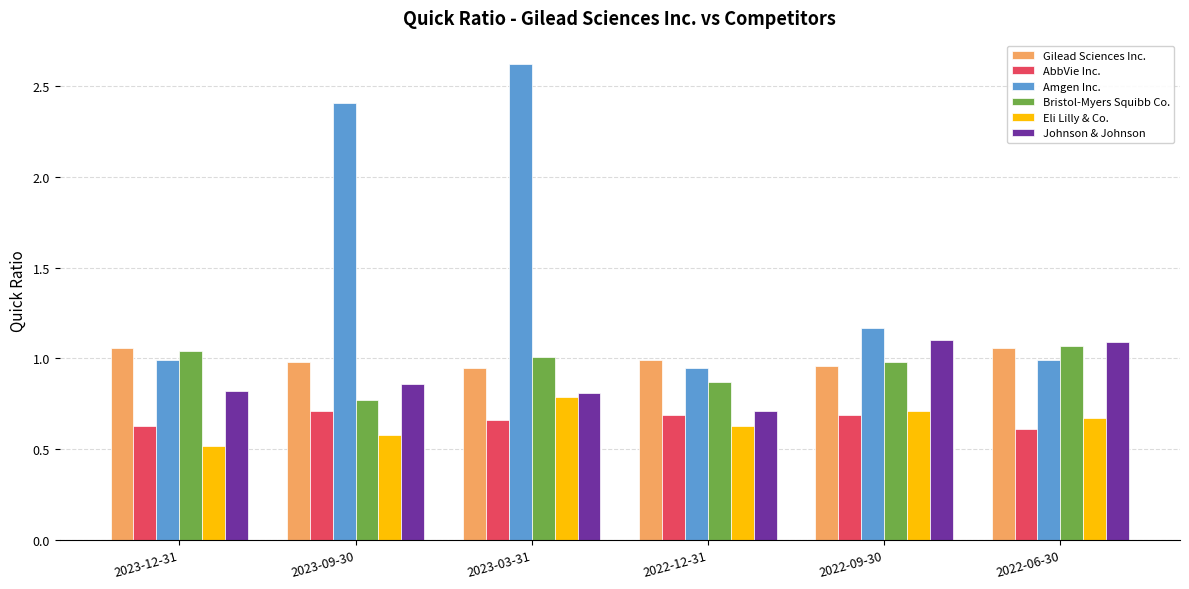

How many data points does each series have?

6